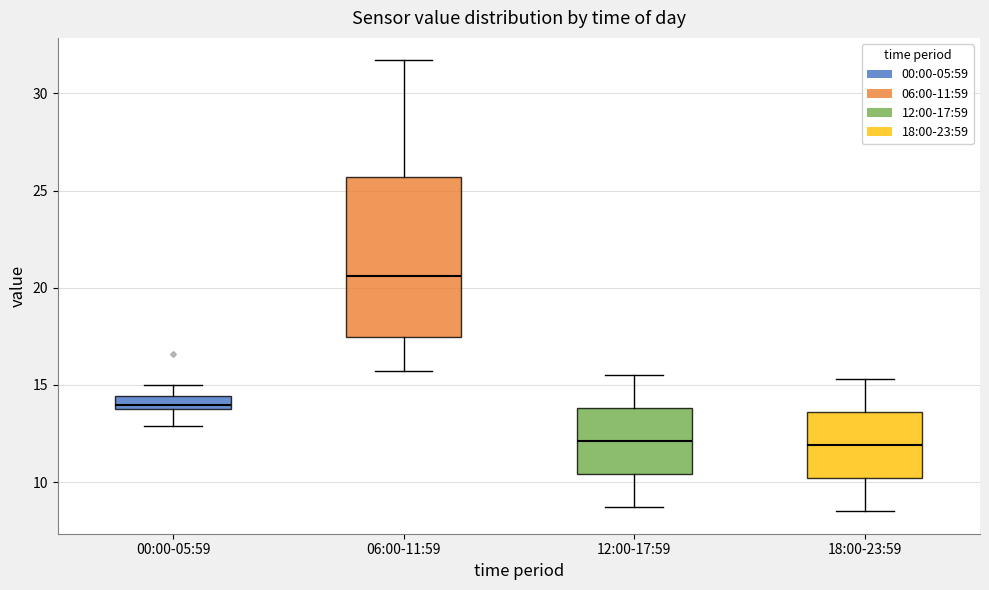

Comparing the boxes themselves (not the whiskers), which one is the tallest?

06:00-11:59